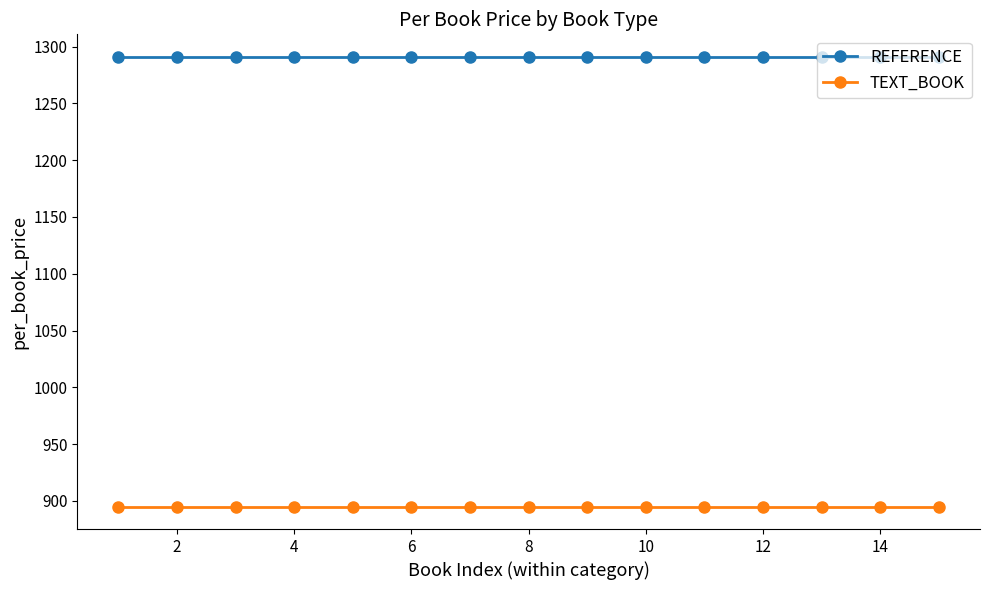

How many lines are shown in the chart?

2